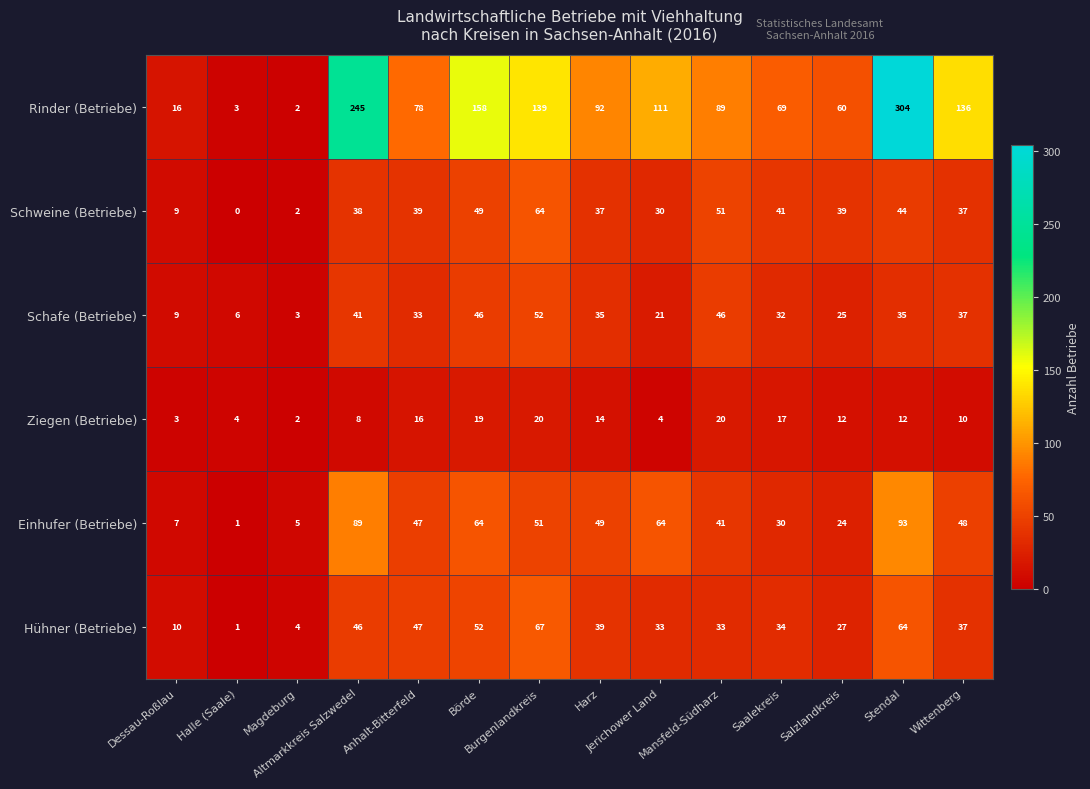

Which series has the widest spread of values?

Rinder (Betriebe)